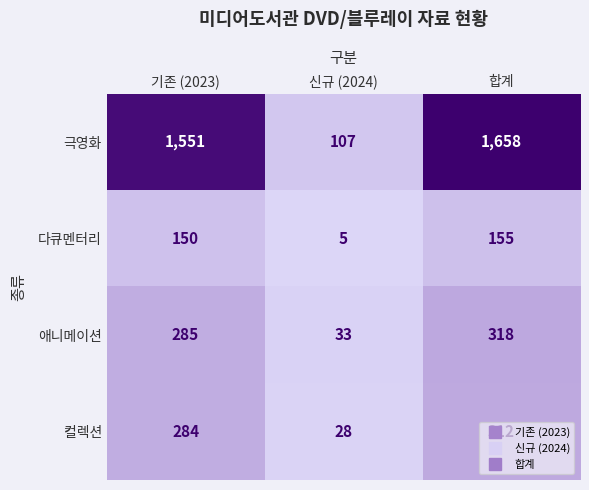

Rank the series by their maximum value, from highest to lowest.

극영화, 애니메이션, 컬렉션, 다큐멘터리